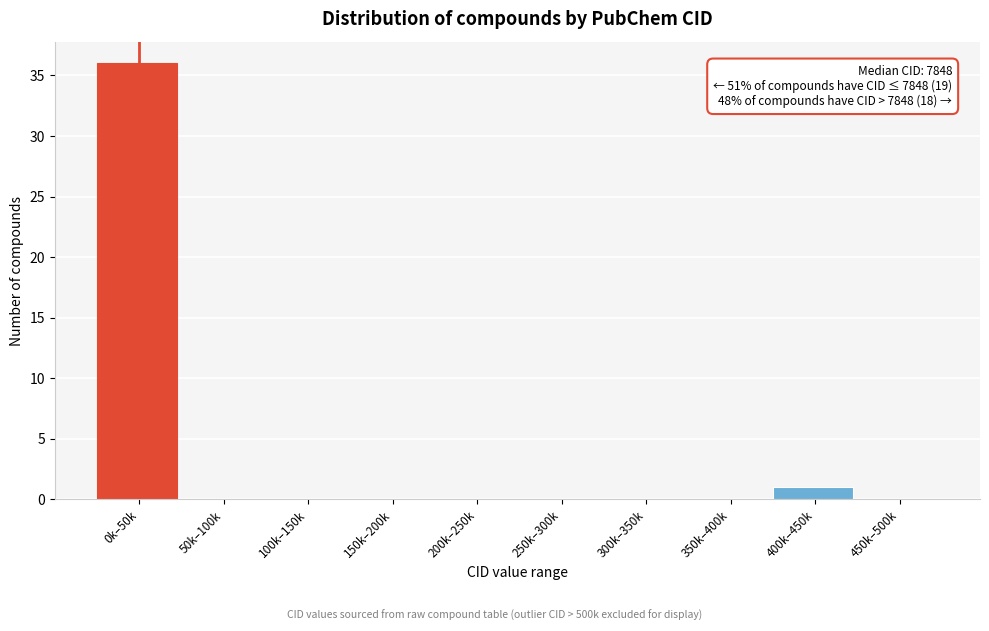

Reading left to right, list all the values displayed in this chart.

0k–50k=36	50k–100k=0	100k–150k=0	150k–200k=0	200k–250k=0	250k–300k=0	300k–350k=0	350k–400k=0	400k–450k=1	450k–500k=0